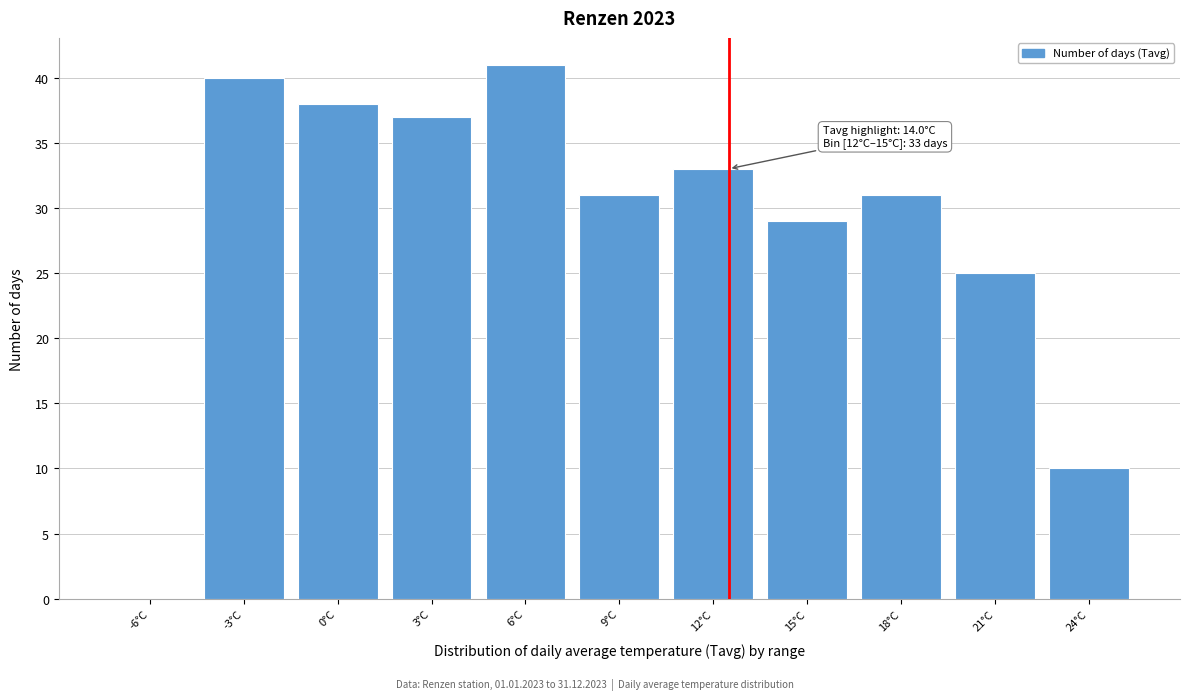

Reading right to left, extract all data points from this chart.

24°C=10	21°C=25	18°C=31	15°C=29	12°C=33	9°C=31	6°C=41	3°C=37	0°C=38	-3°C=40	-6°C=0